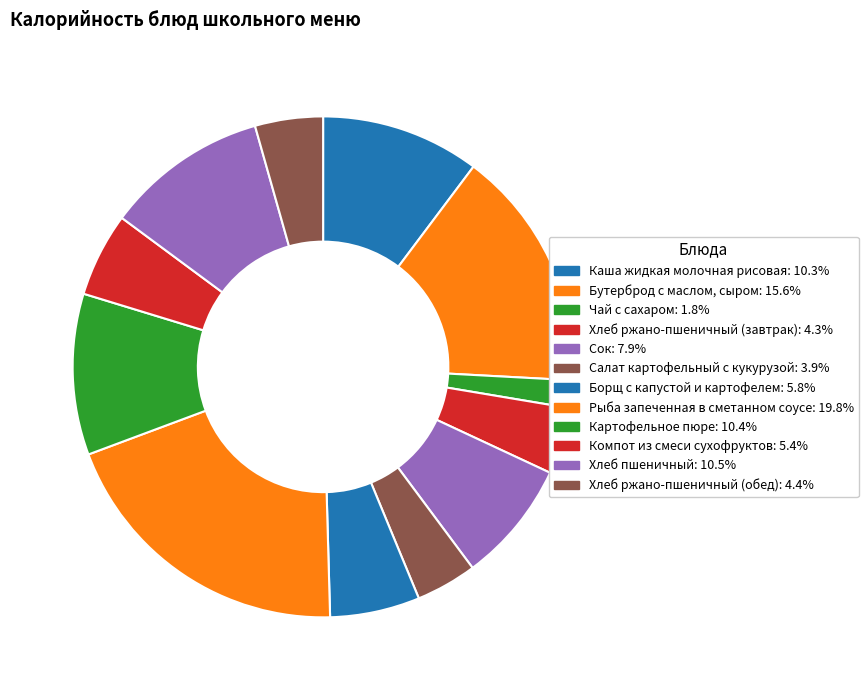

To the nearest percent, what portion does Салат картофельный с кукурузой represent?

4%